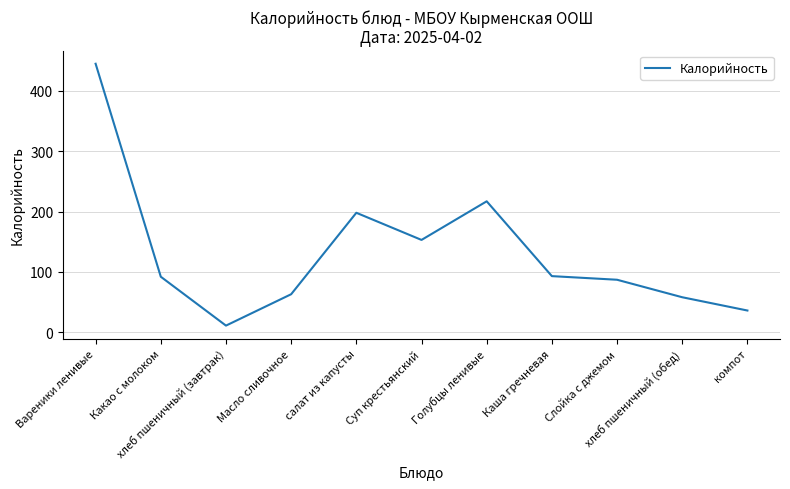

What is the greatest value displayed?

445